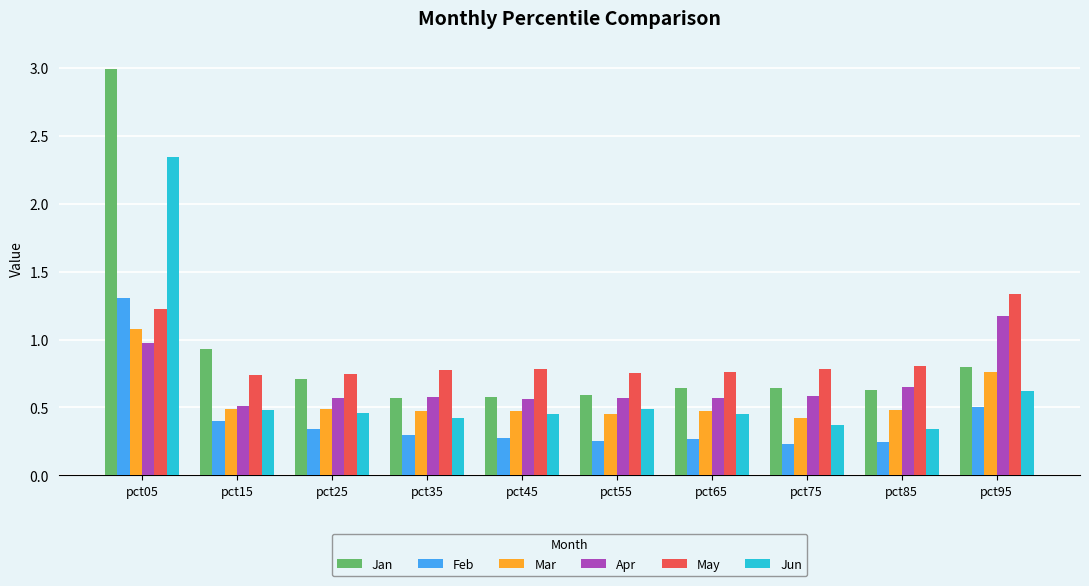

What is the sum of the Jan values at pct35 and pct05?

3.6